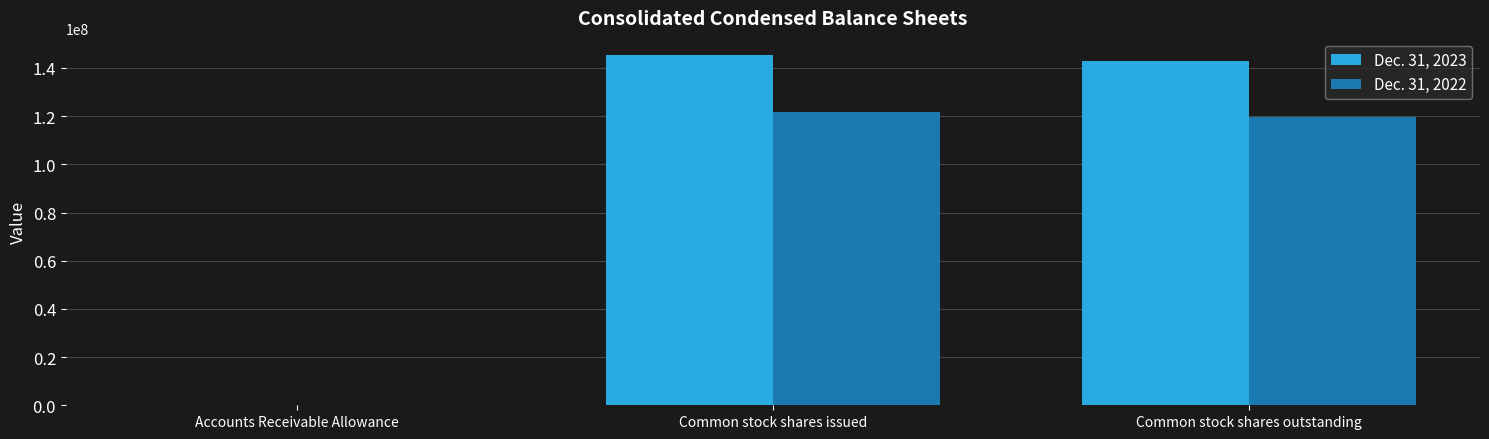

What is the maximum value shown in the chart?

145232000